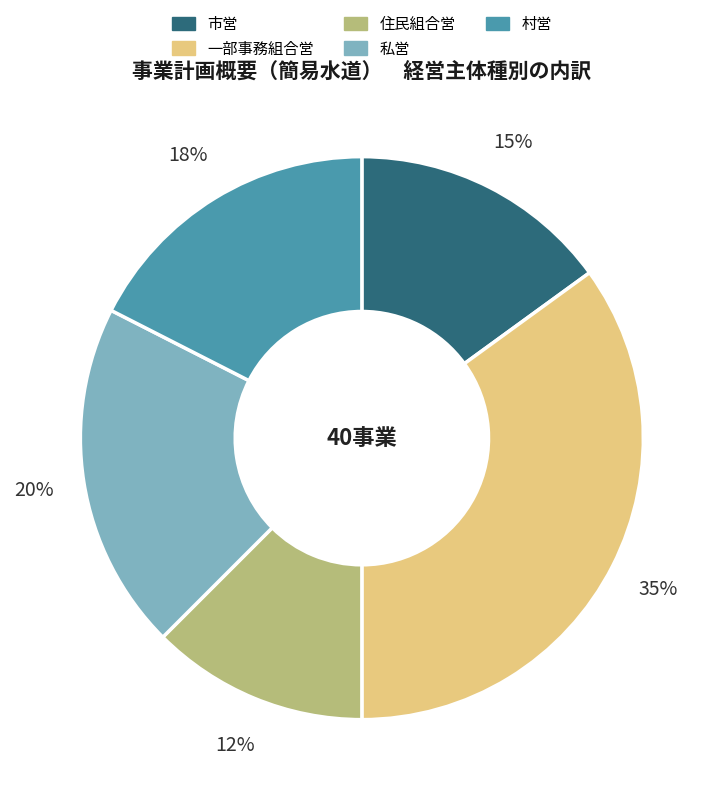

What is the largest slice in the pie chart?

一部事務組合営